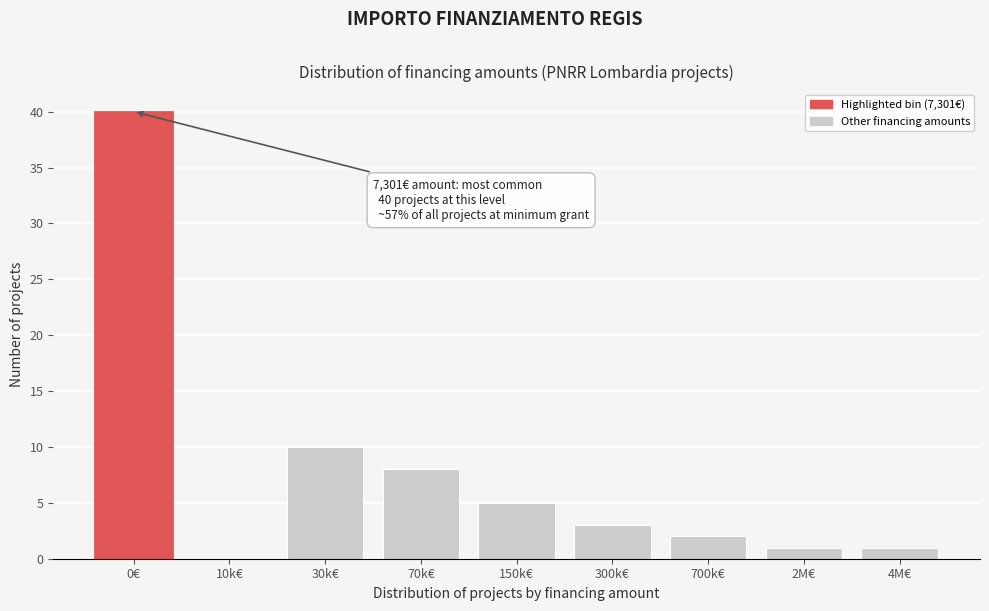

Reading left to right, list all the values displayed in this chart.

0€=40	10k€=0	30k€=10	70k€=8	150k€=5	300k€=3	700k€=2	2M€=1	4M€=1